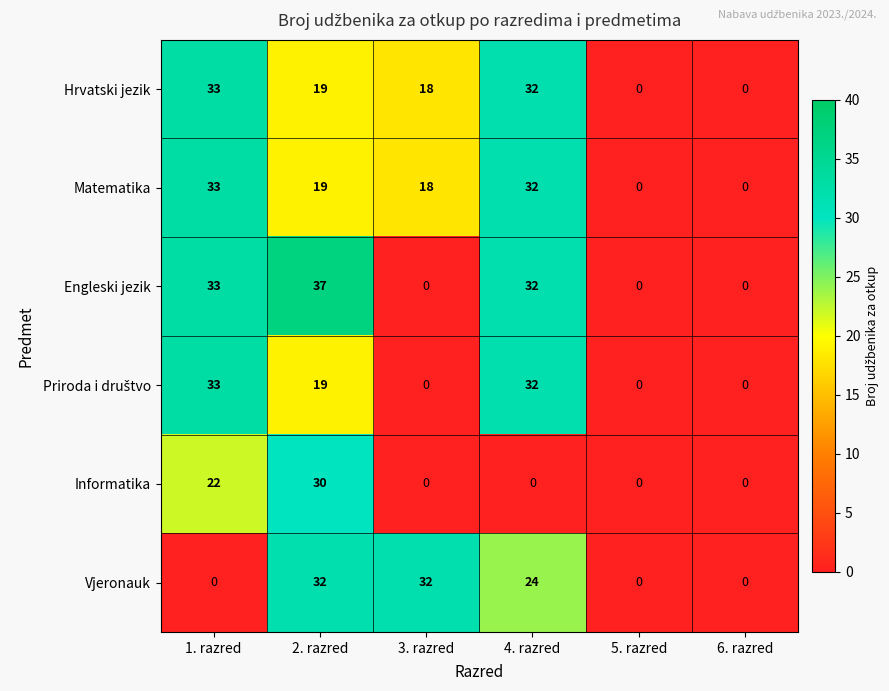

Which category has the highest value across all series?

2. razred